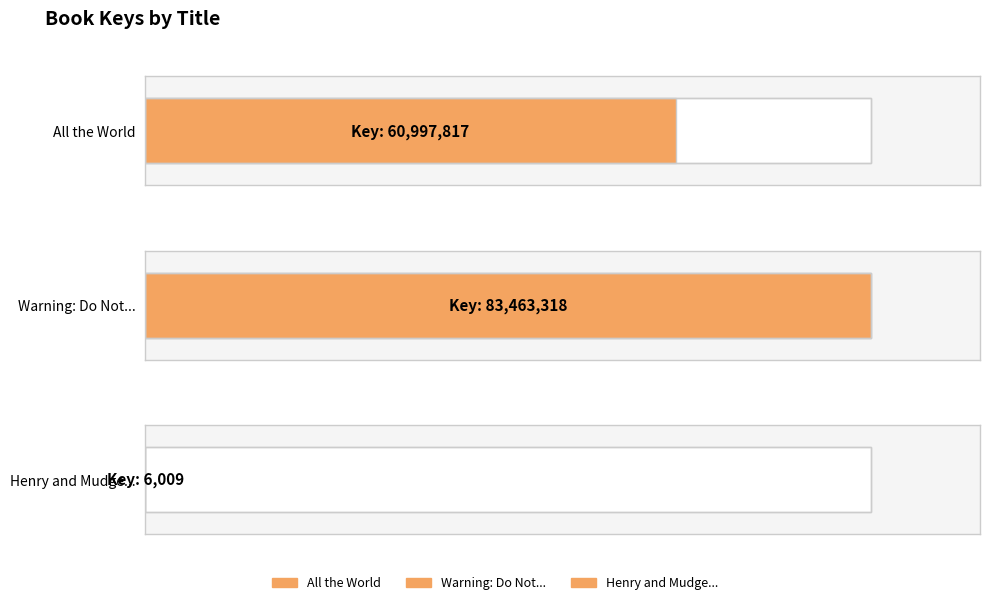

At which label does the data first exceed 60997817?

Warning: Do Not Open This Book!